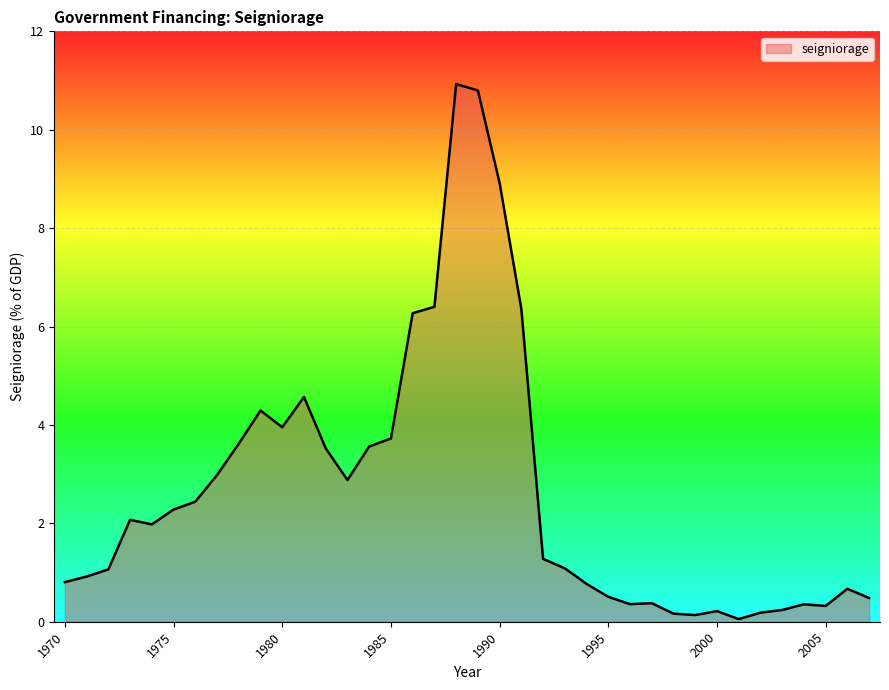

What is the difference between the maximum and minimum values?

10.9